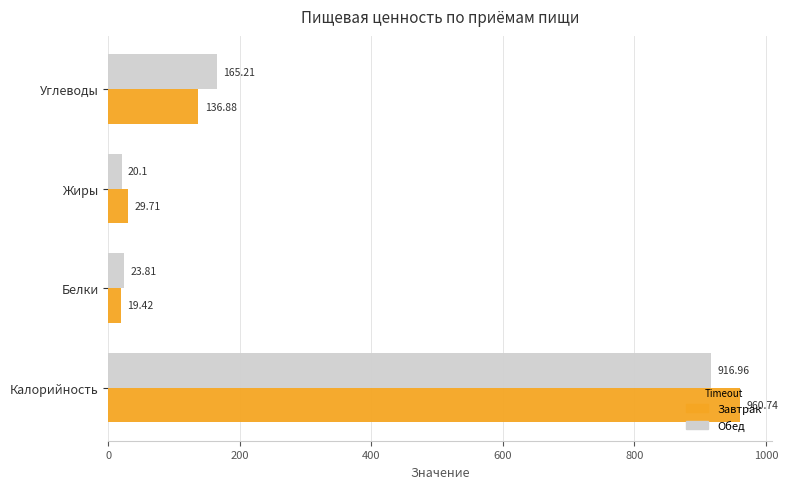

Where is Завтрак nearest to the value 490?

Углеводы